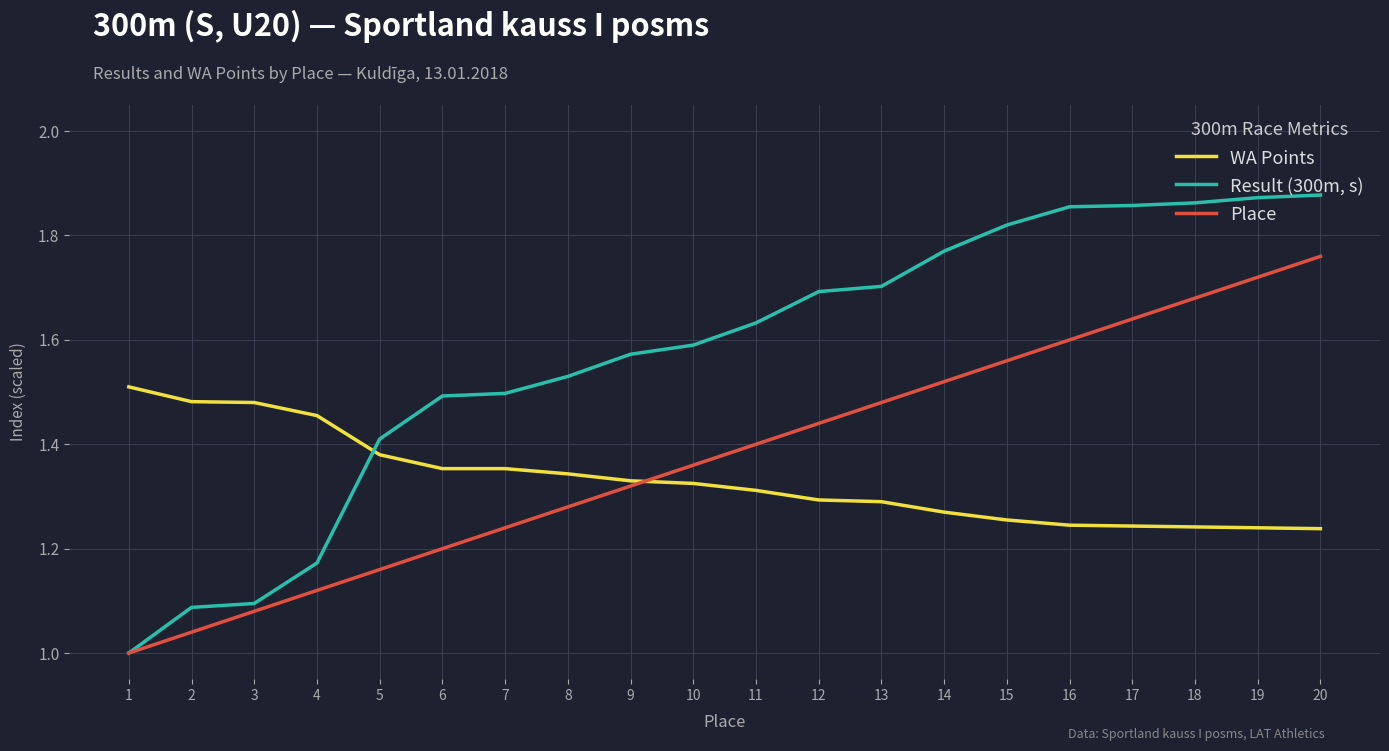

At which category is the sum across all series the highest?

20